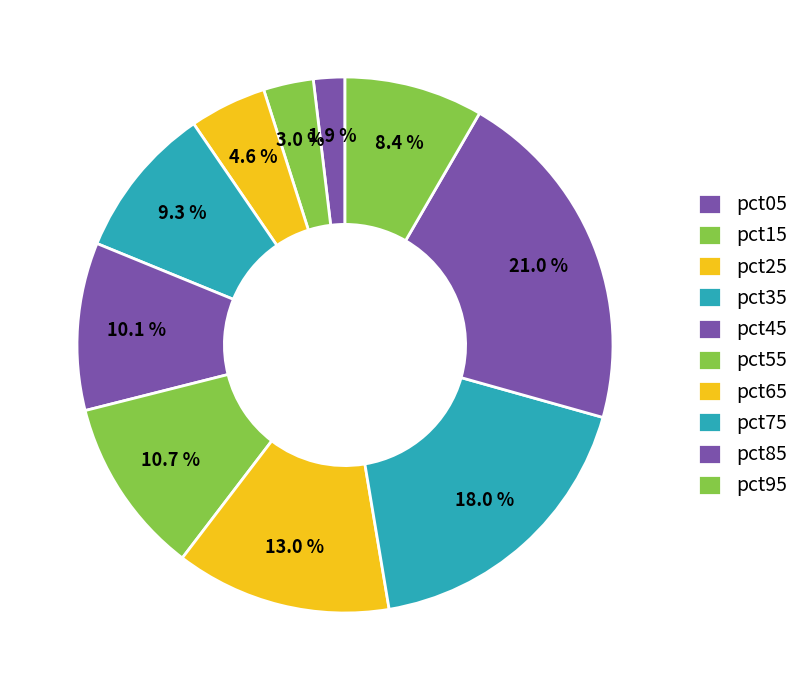

Is there a majority slice in this chart?

No